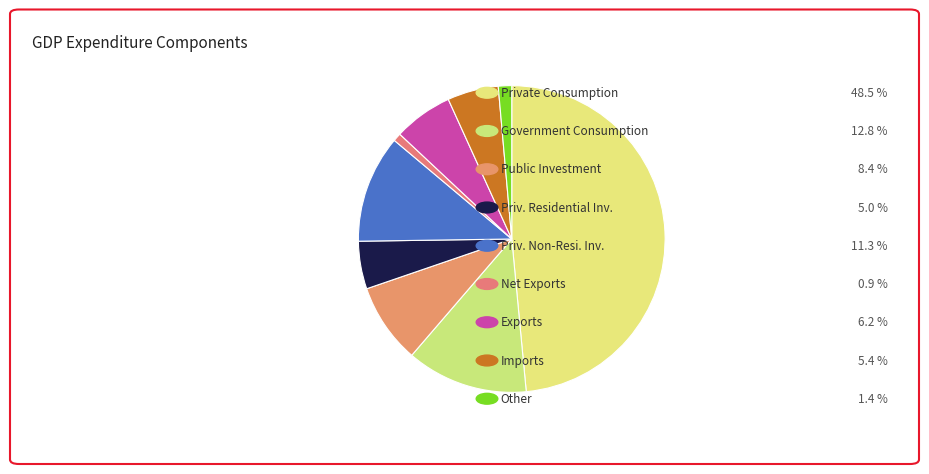

Count the number of slices in the pie.

9